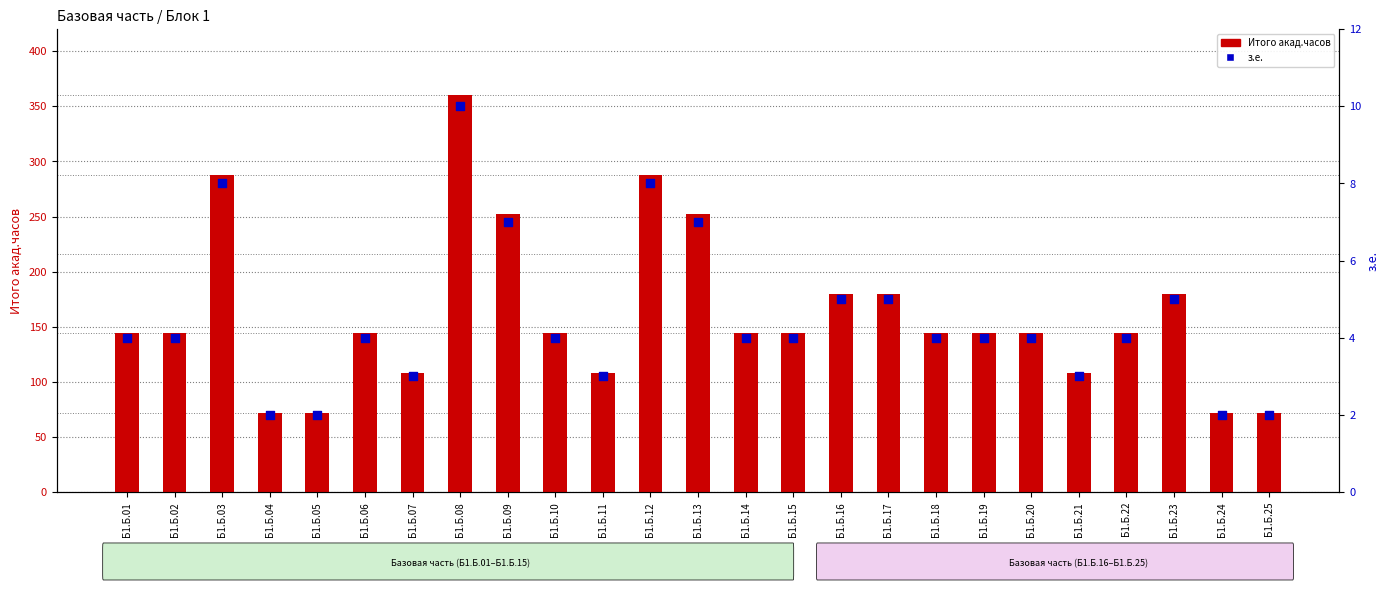

Which series has the largest total across all categories?

Итого акад.часов